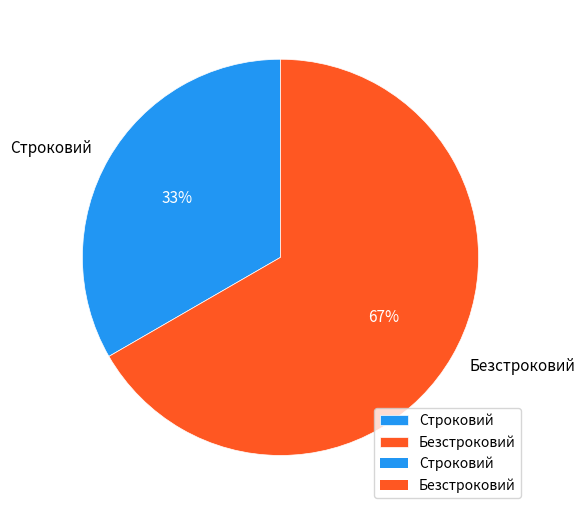

Count the number of slices in the pie.

2